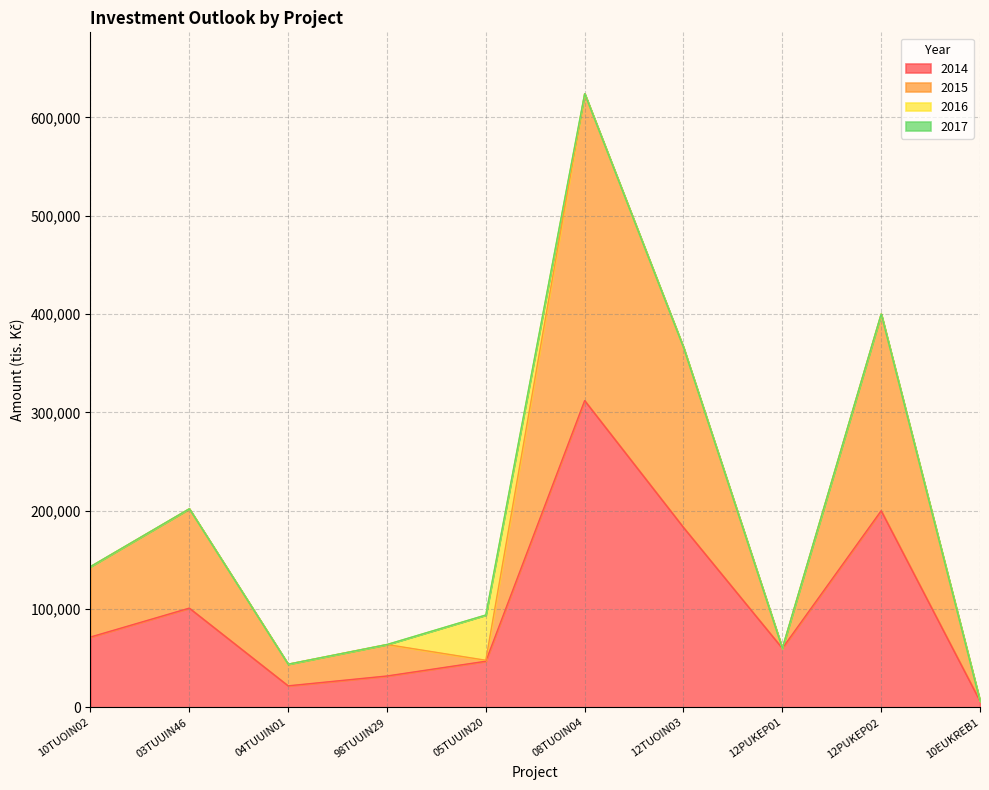

Read the 2015 value at 10EUKREB1, to the nearest 10.

6500